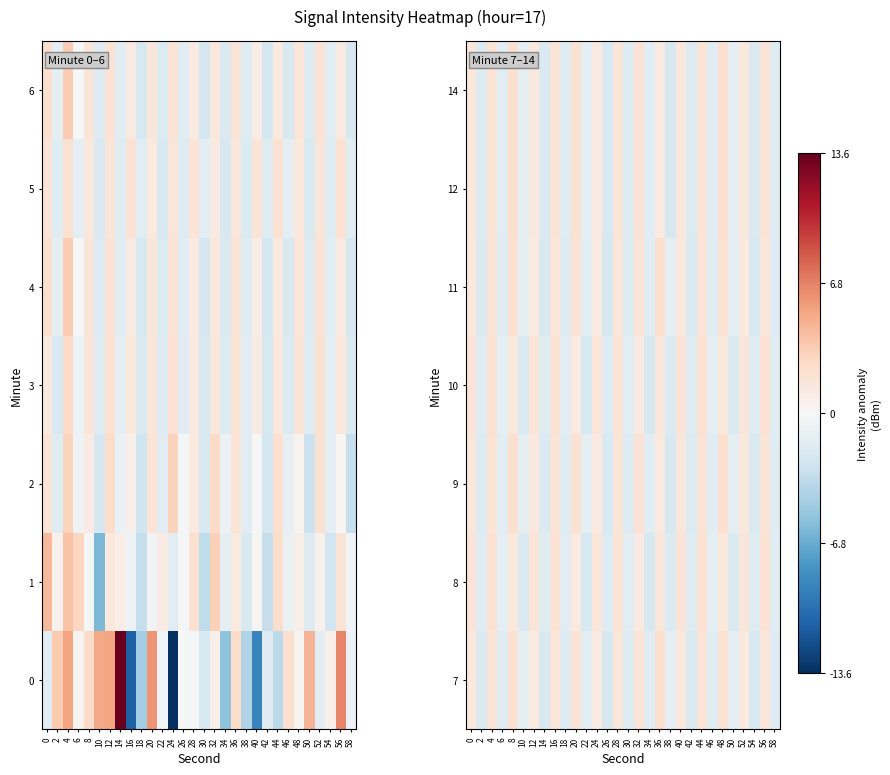

What is the difference between the 10 values at 38 and 22?

0.2